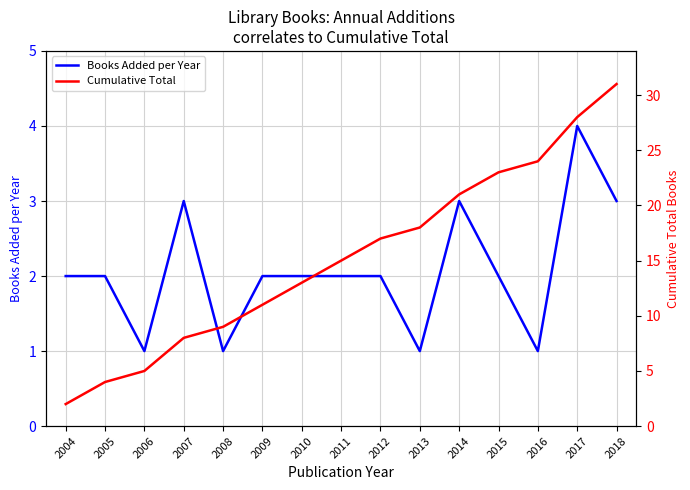

Rank the categories by Cumulative Total value from highest to lowest.

2018, 2017, 2016, 2015, 2014, 2013, 2012, 2011, 2010, 2009, 2008, 2007, 2006, 2005, 2004